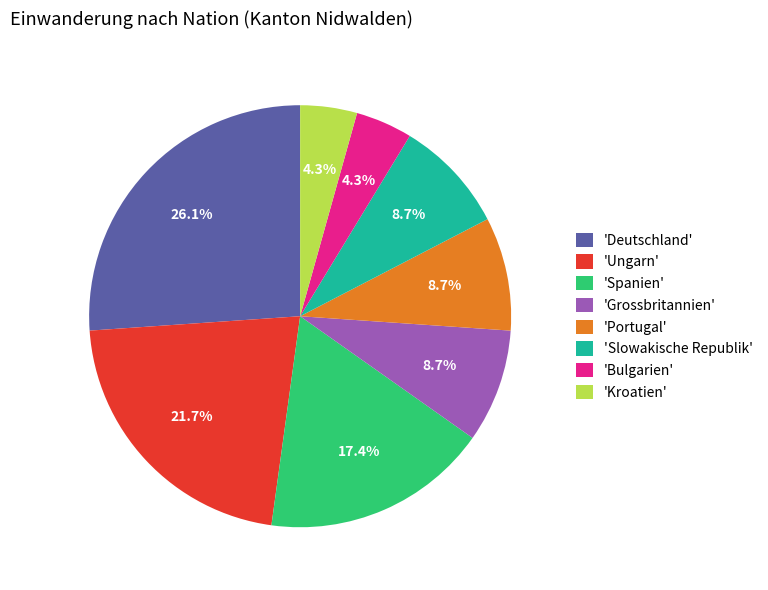

What percentage do 'Slowakische Republik' and 'Bulgarien' together represent?

13.0%